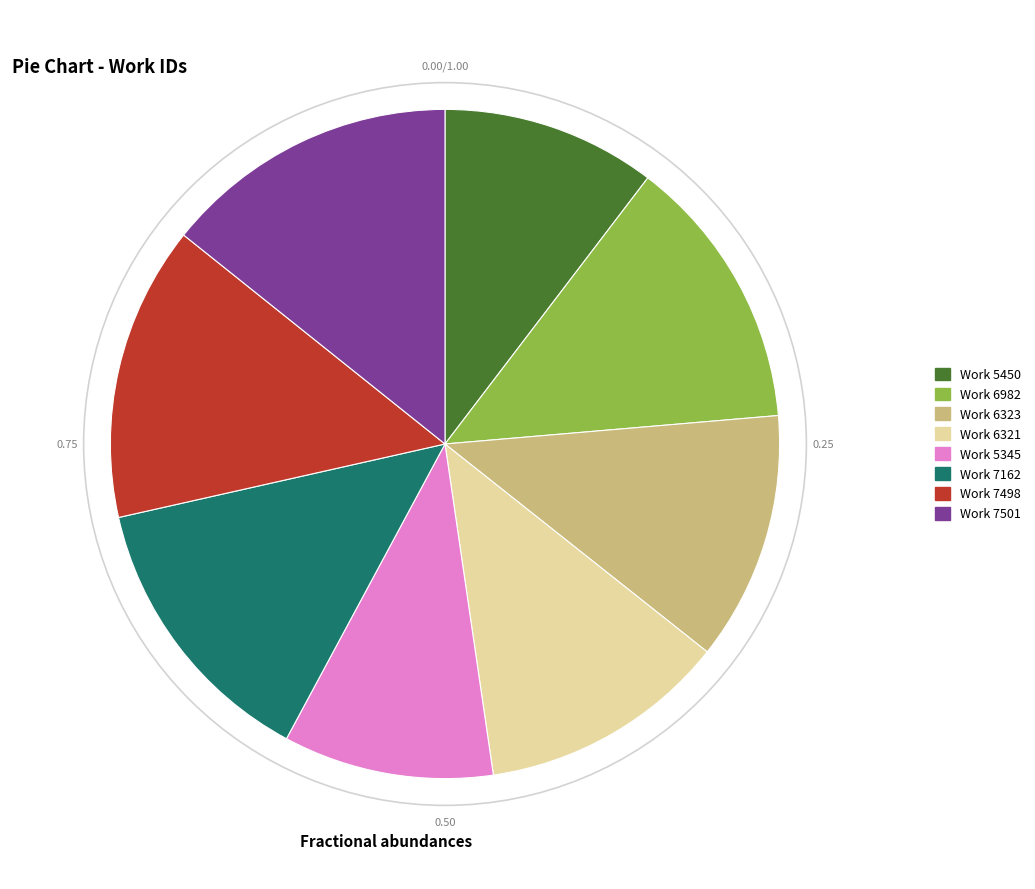

How many slices are in this pie chart?

8